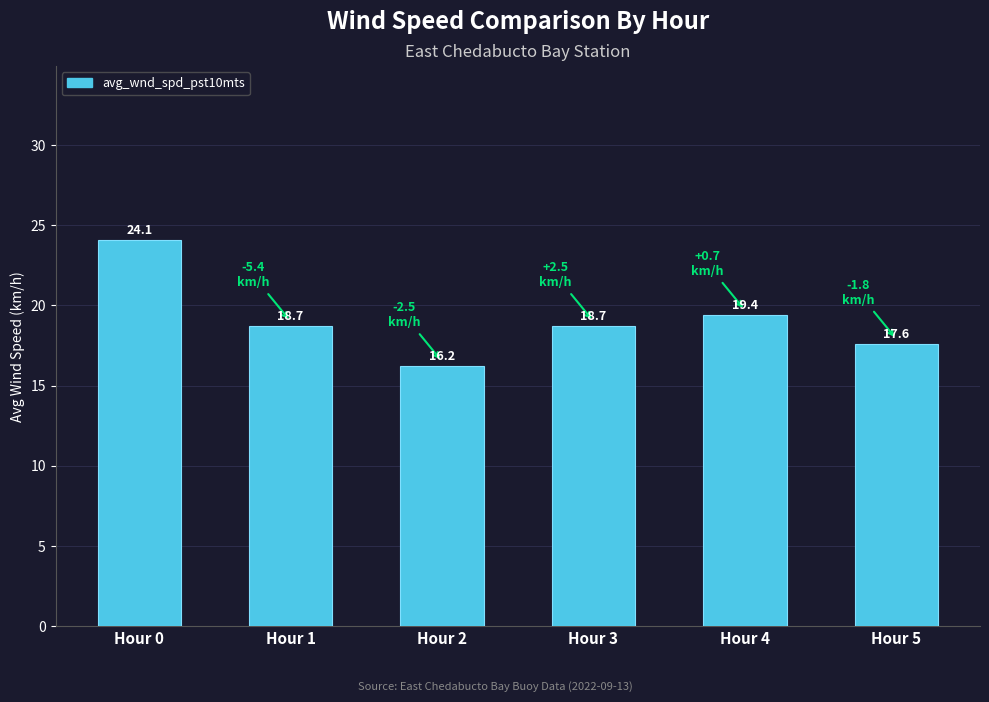

The value at Hour 3 is 25.2. True or false?

False